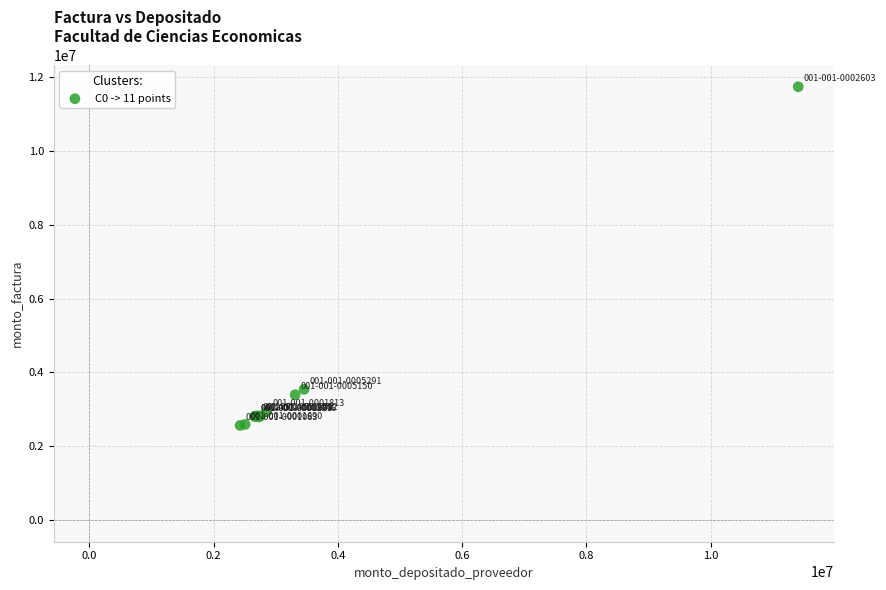

What Y value in the scatter plot is closest to 7152000?

3542000